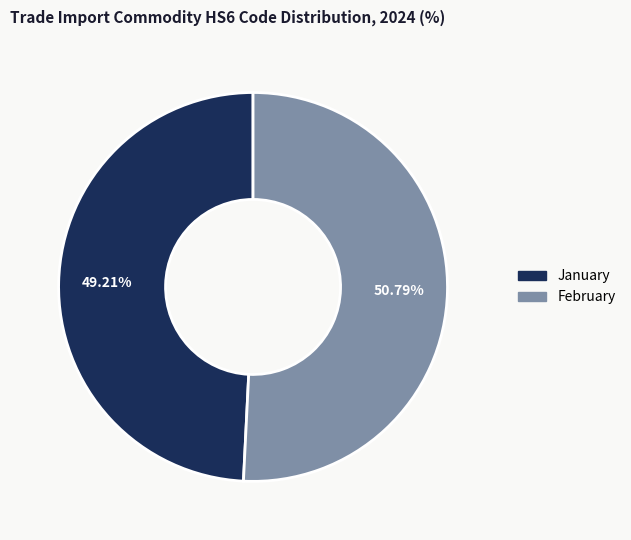

Which slice is the largest?

February